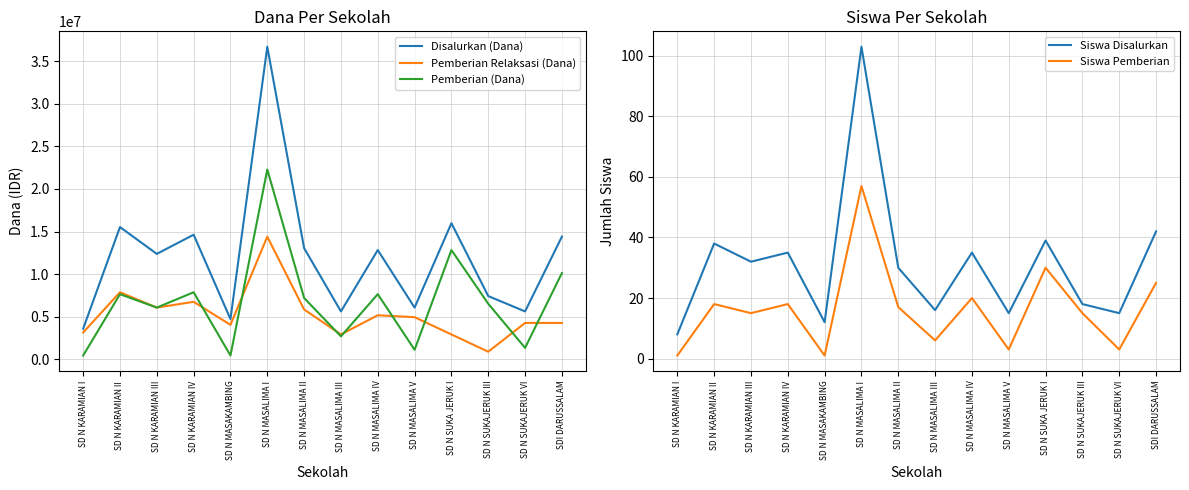

Which series changed the most between SD N KARAMIAN IV and SD N MASALIMA V?

Disalurkan (Dana)